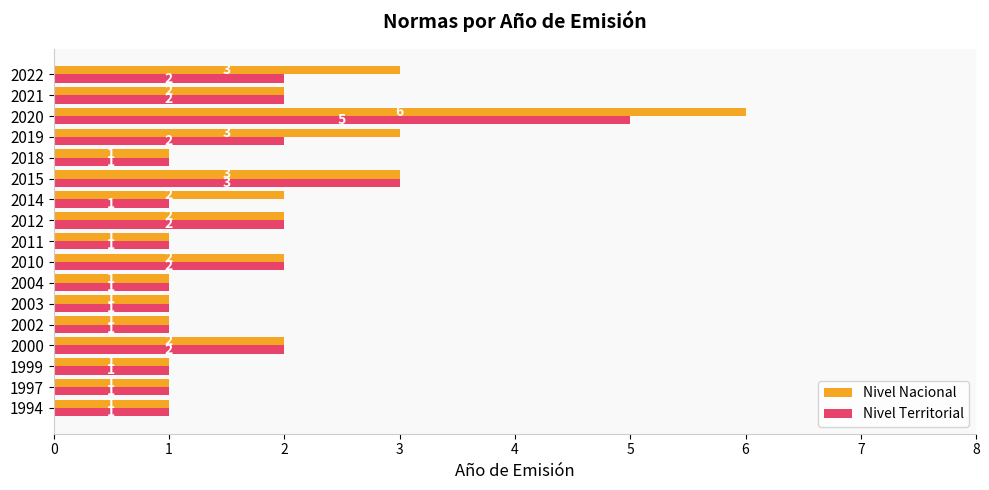

True or false: Nivel Nacional has a value of 3 at 2010.

False